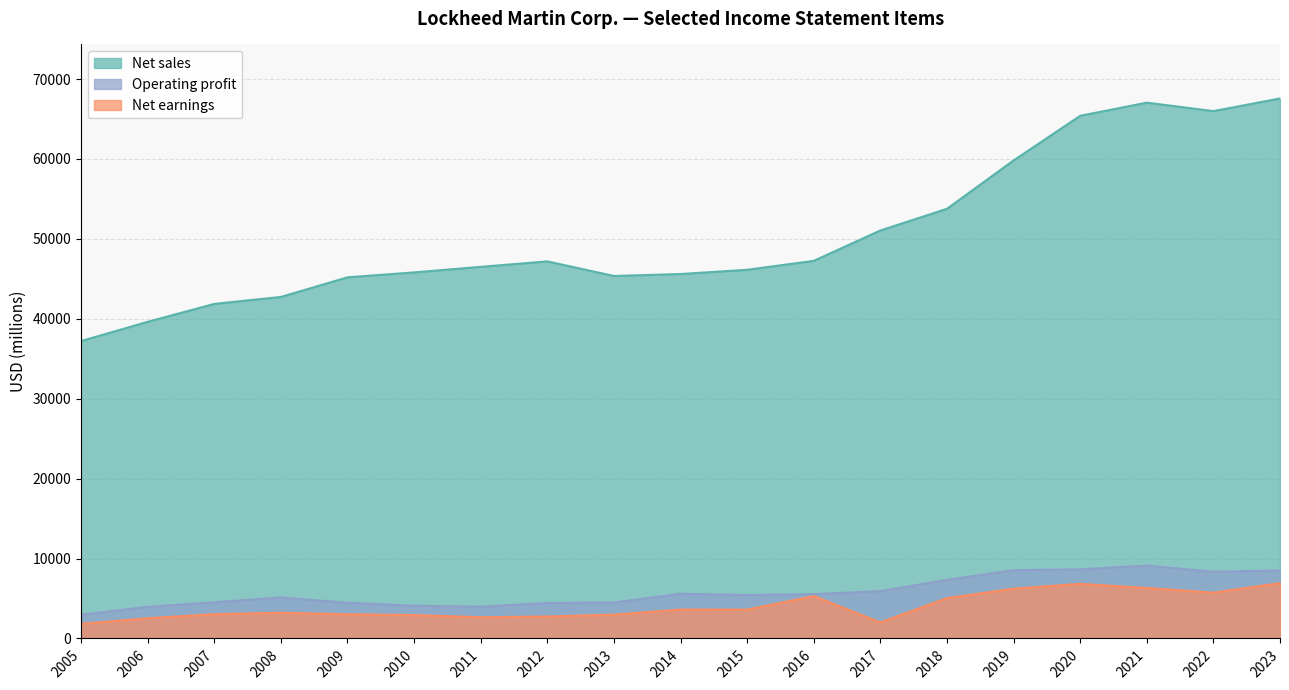

What is the value of the Net earnings point at the 18th from the left?

5732